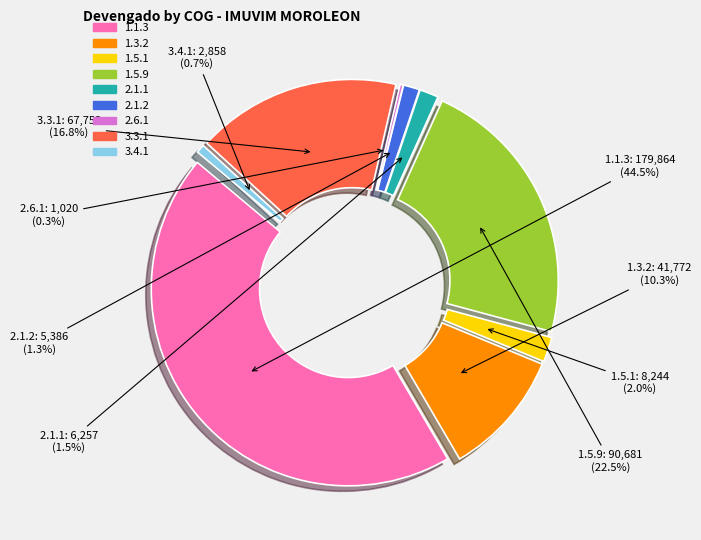

Does any single category account for the majority?

No